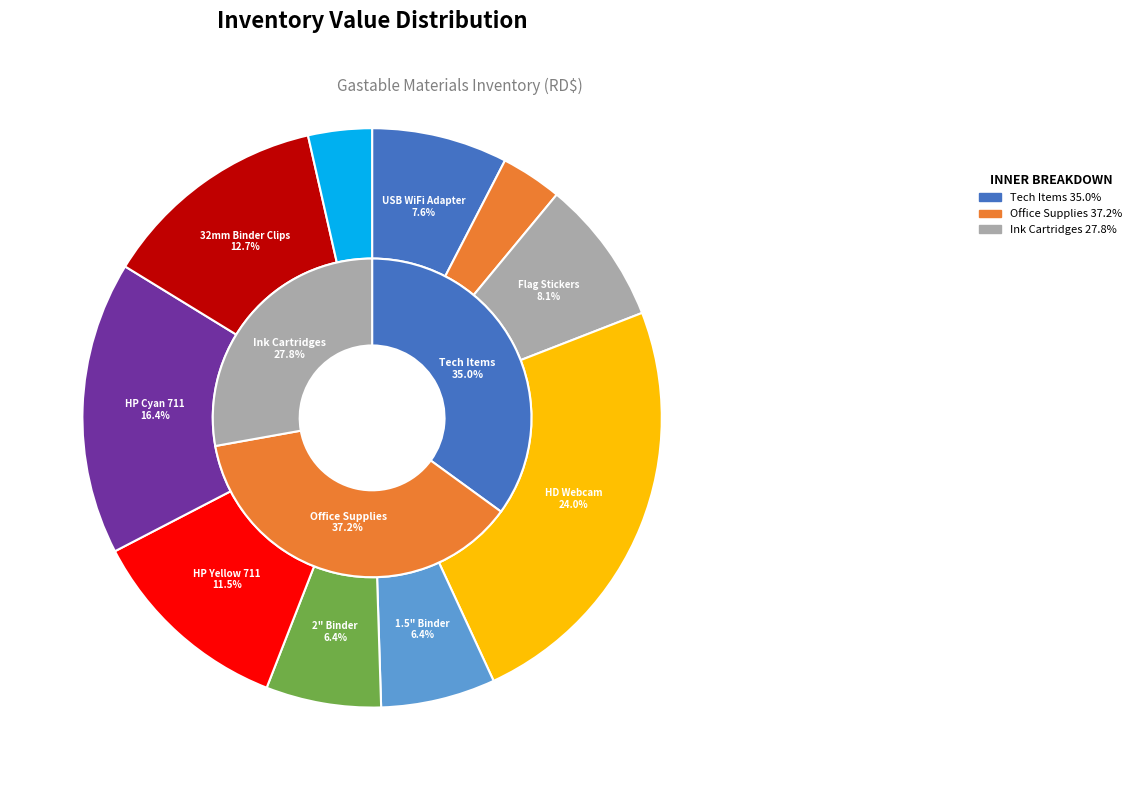

What percentage is NOT represented by ADAPTADOR DE RED USB WIFI?

92.4%